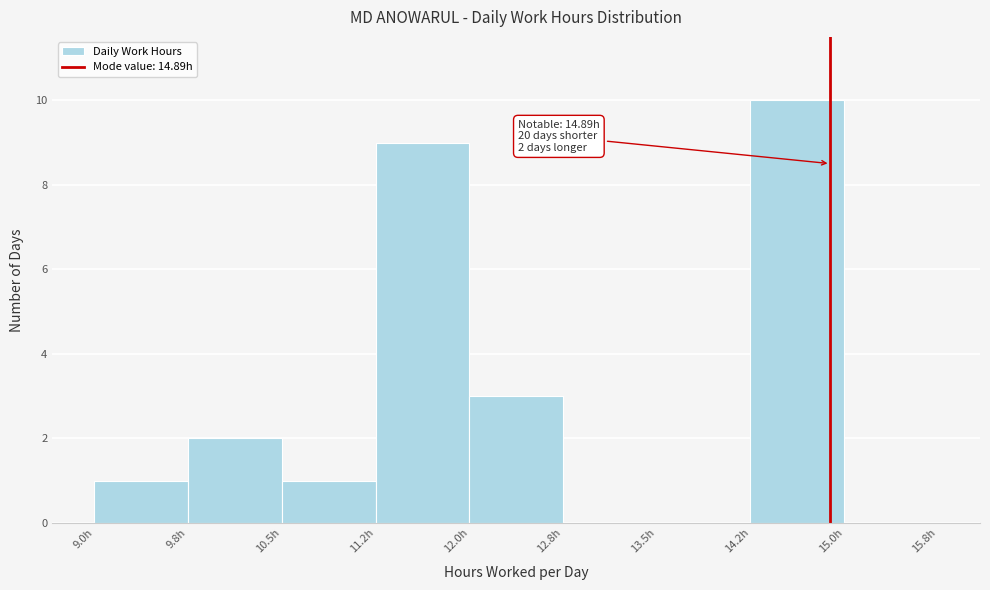

Over which range of the x-axis is the bar tallest?

14.25 to 15.00